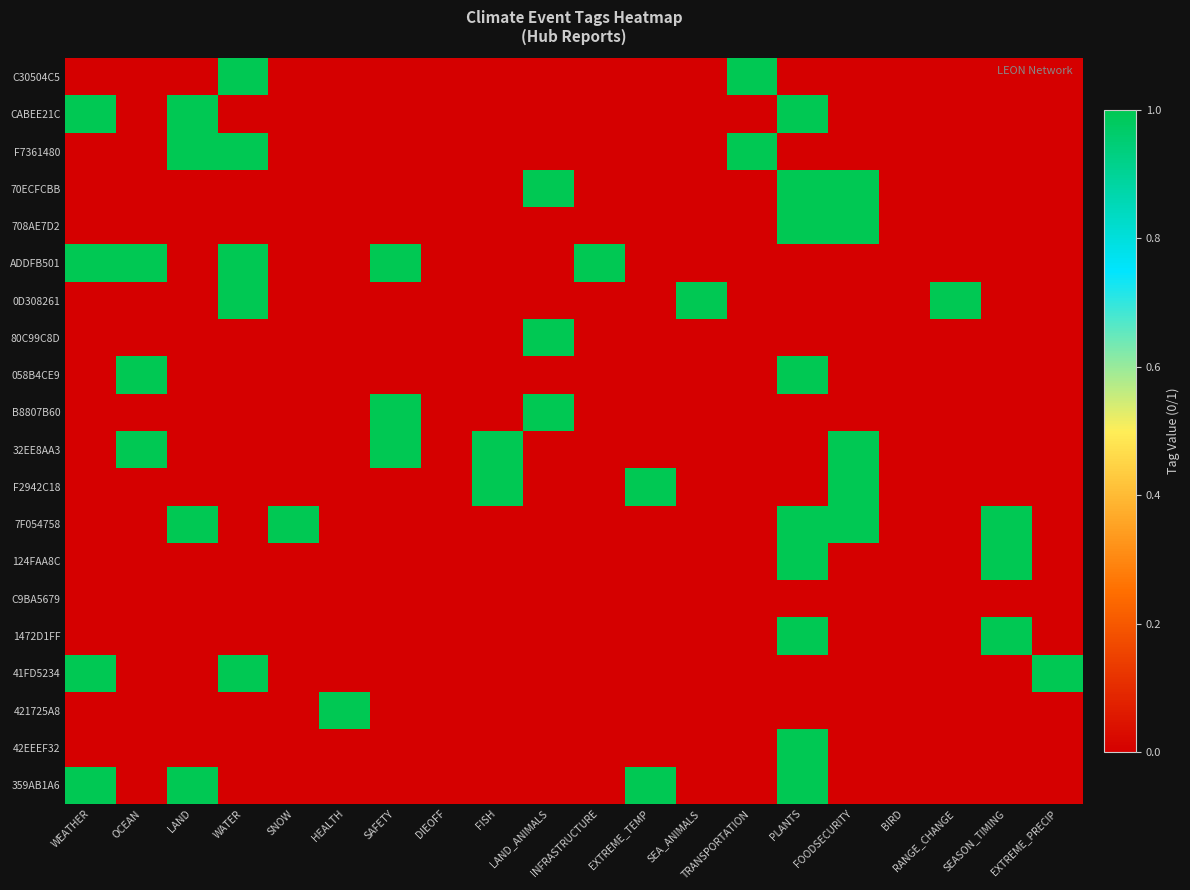

How many distinct data groups are displayed?

20